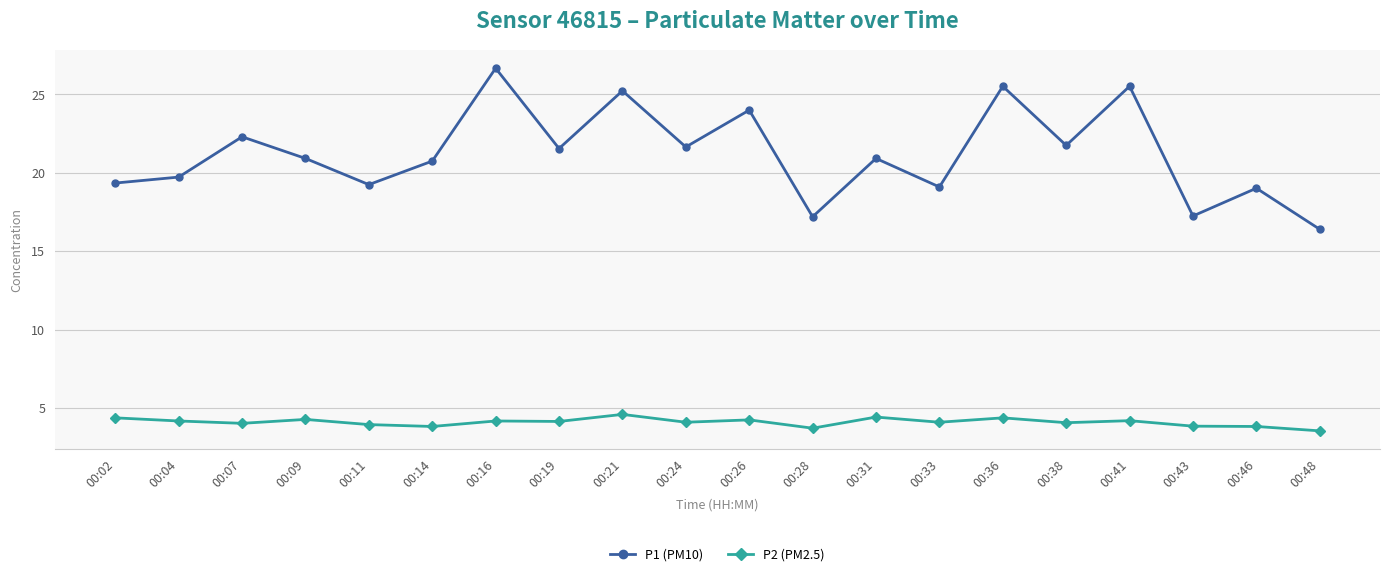

Which label corresponds to the largest value in the chart?

00:16